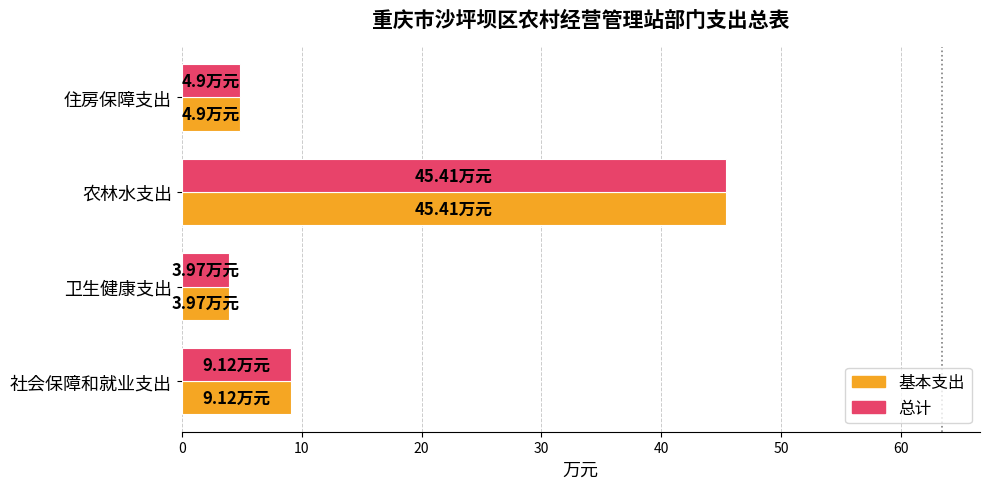

What is the sum of all 基本支出 values?

63.4